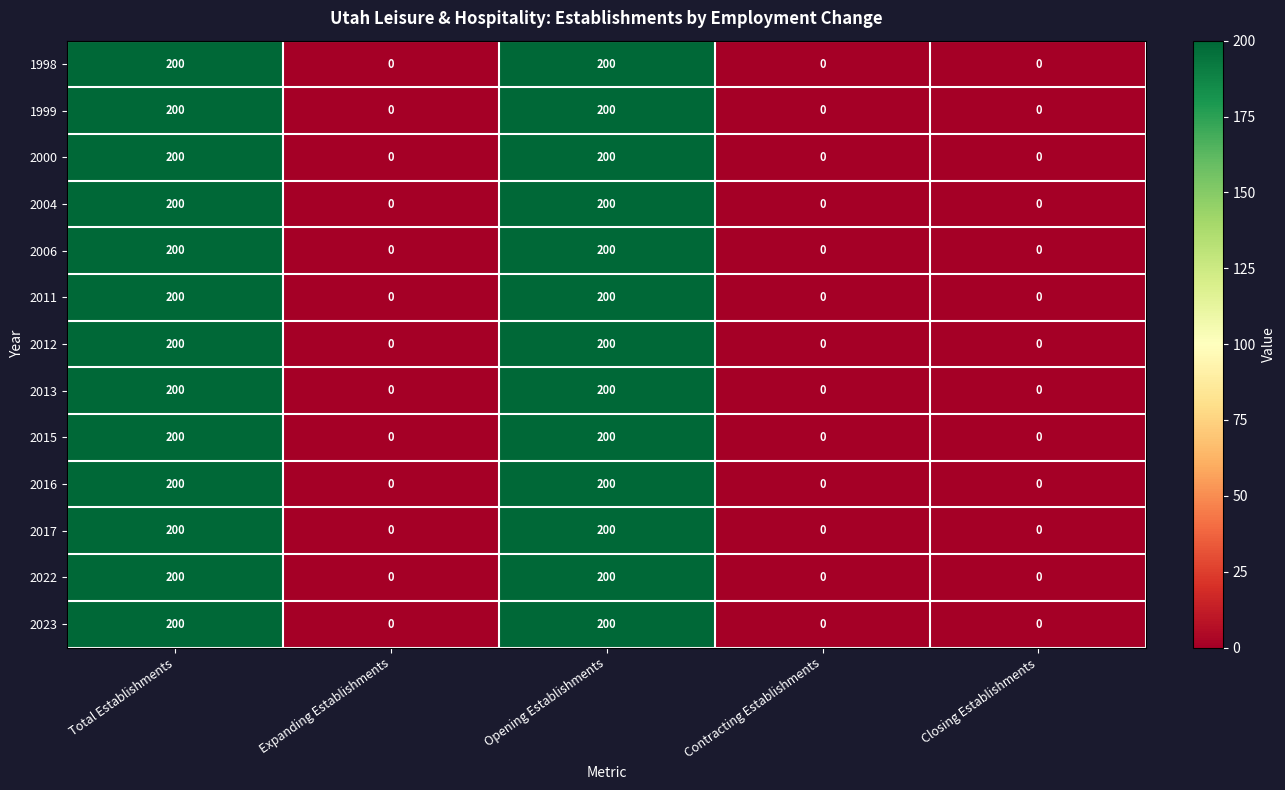

The value of 2022 at Expanding Establishments is 0. True or false?

True